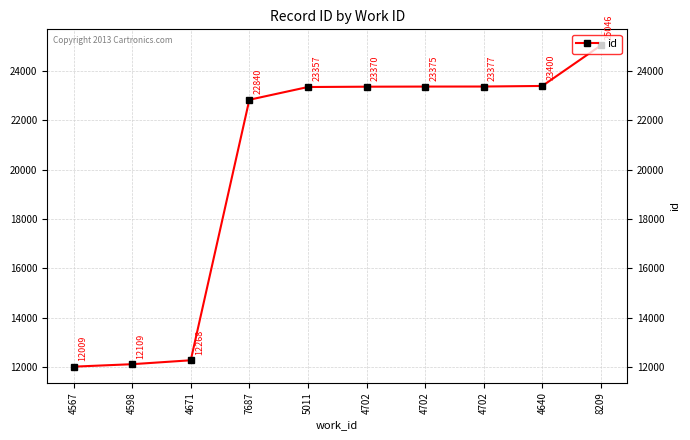

Where does the data first go above 23370?

4702